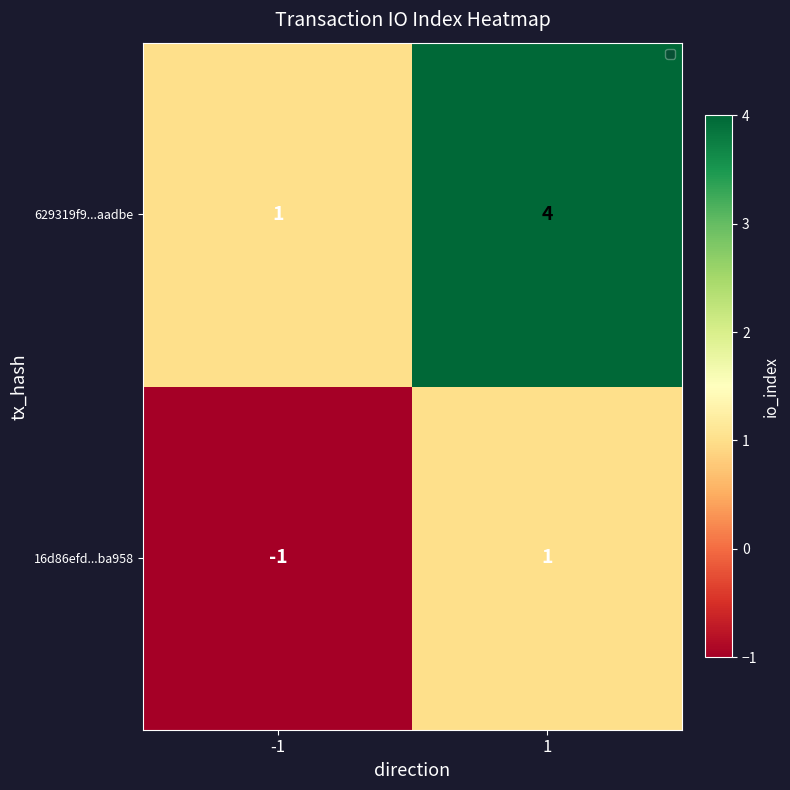

What is the greatest value displayed?

4